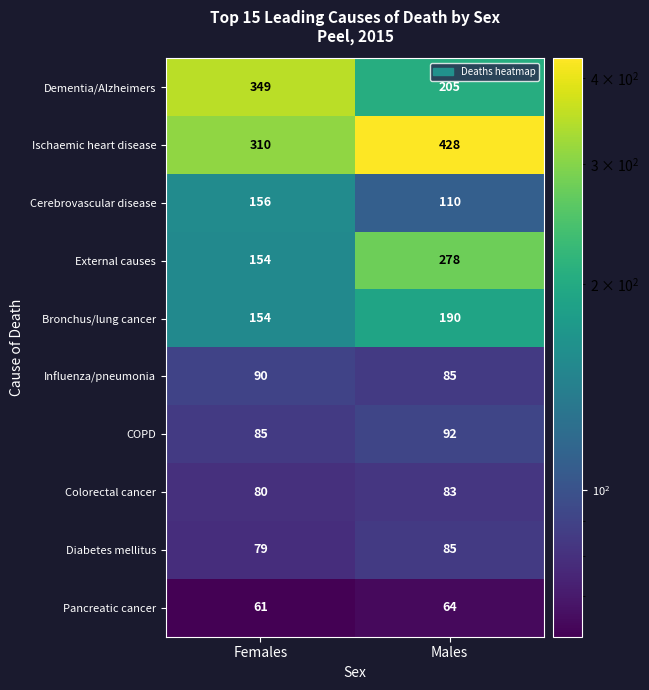

At which category is the sum across all series the highest?

Males